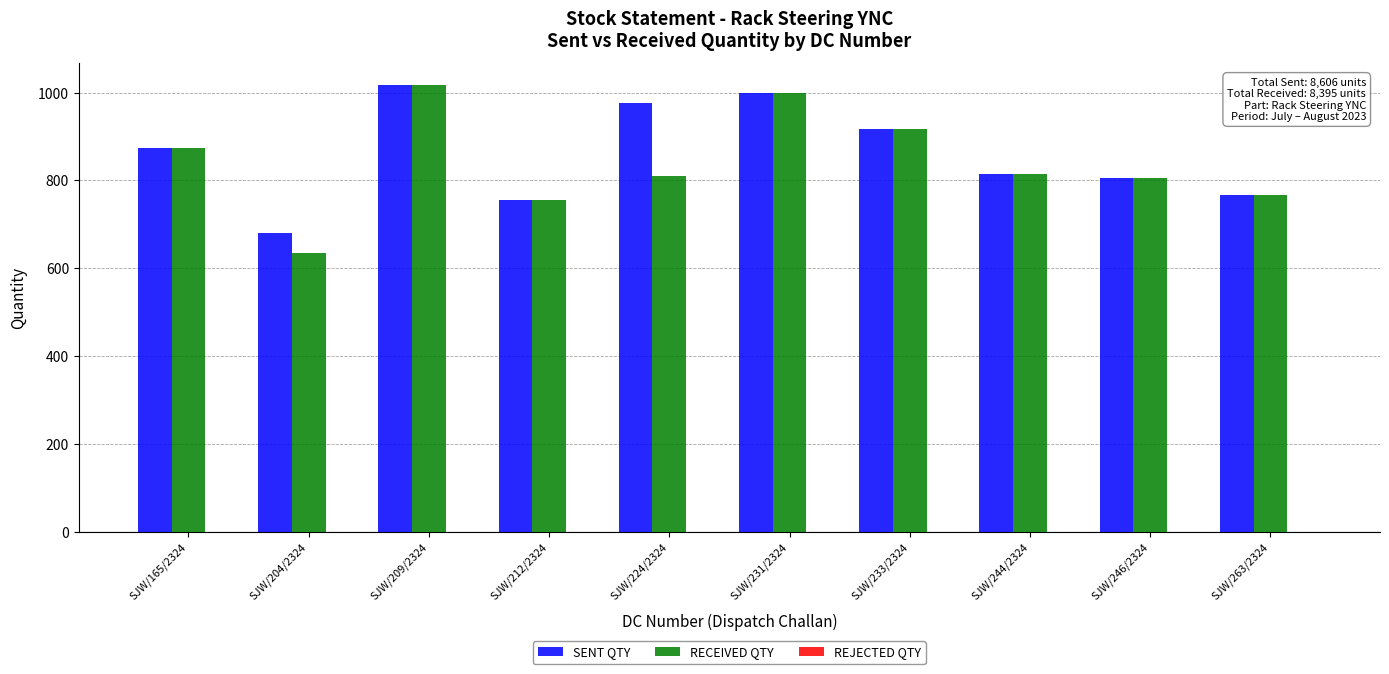

What position from the right is SJW/246/2324?

2